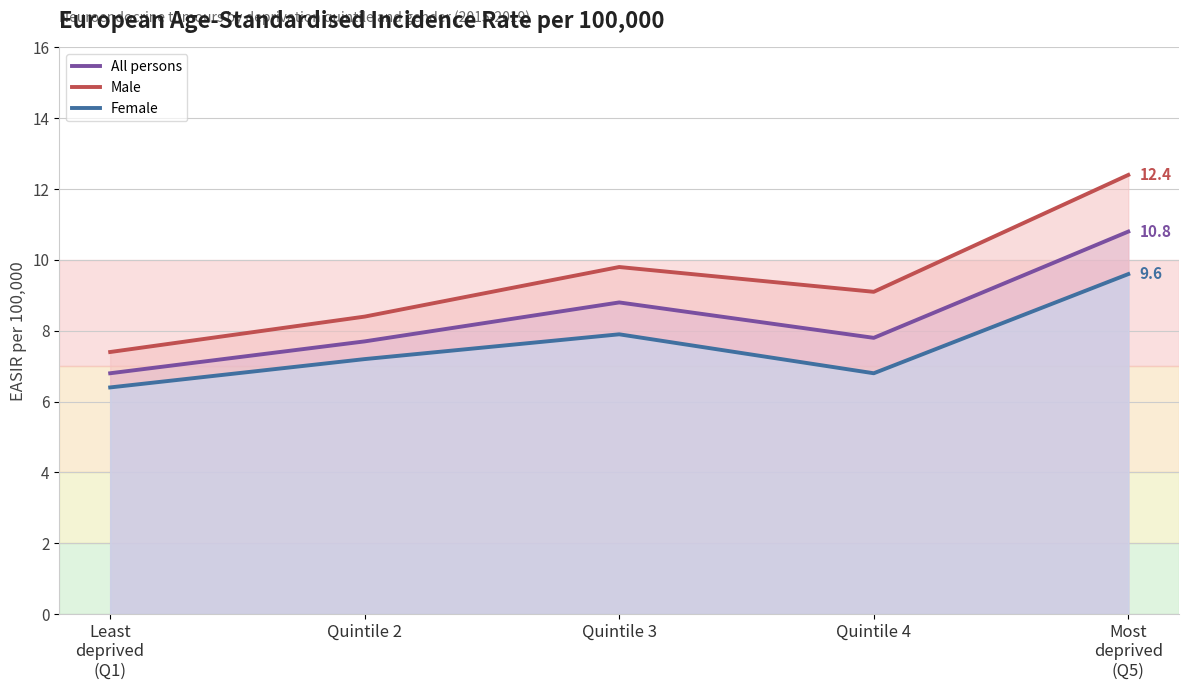

Rank the categories by Male value from highest to lowest.

Most
deprived
(Q5), Quintile 3, Quintile 4, Quintile 2, Least
deprived
(Q1)